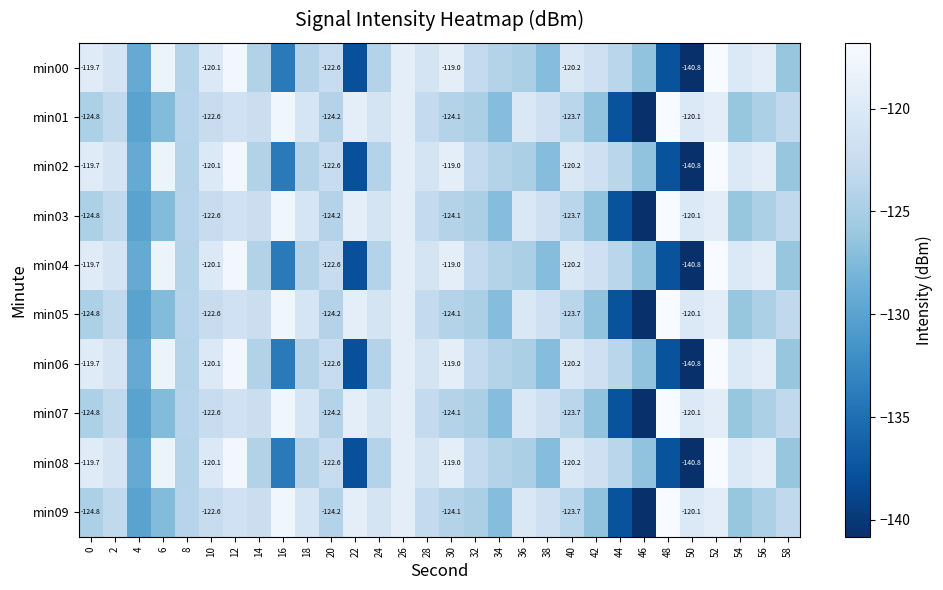

The value of min01 at 28 is -123.0. True or false?

True